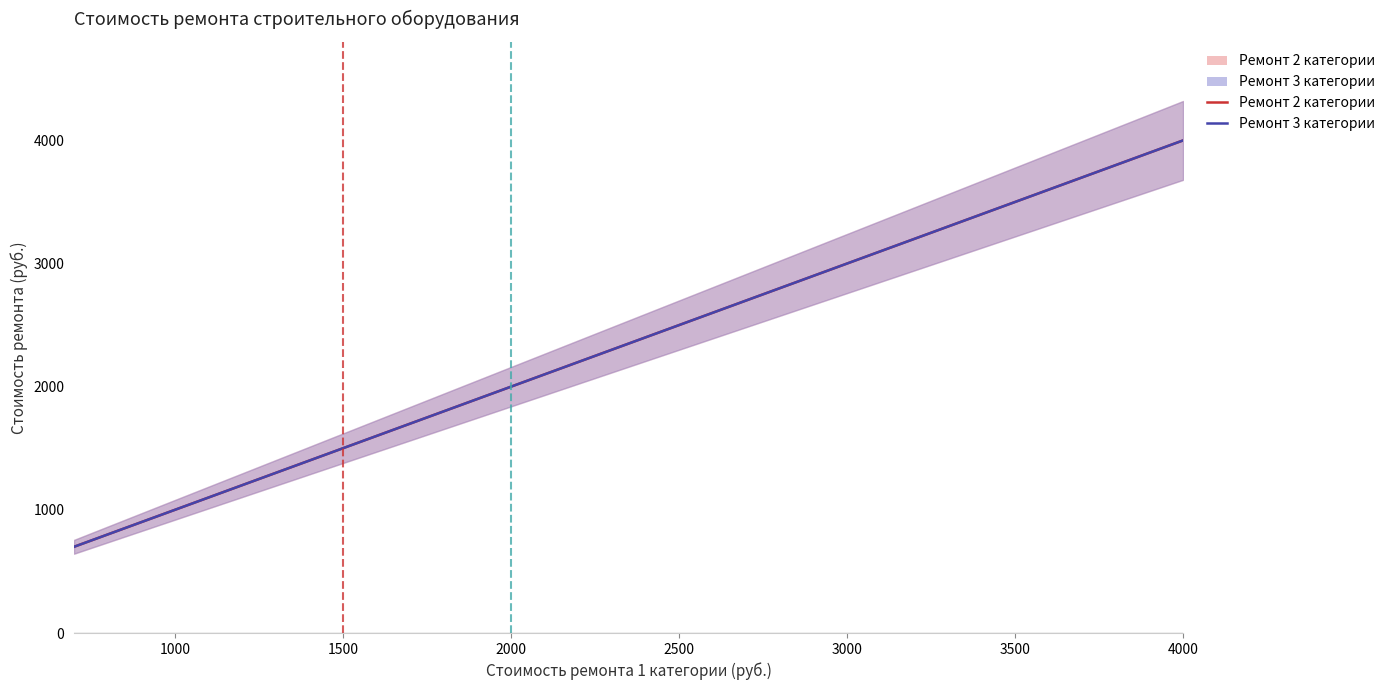

What is the sum of the Ремонт 2 категории values at 3000 and 1000?

4000